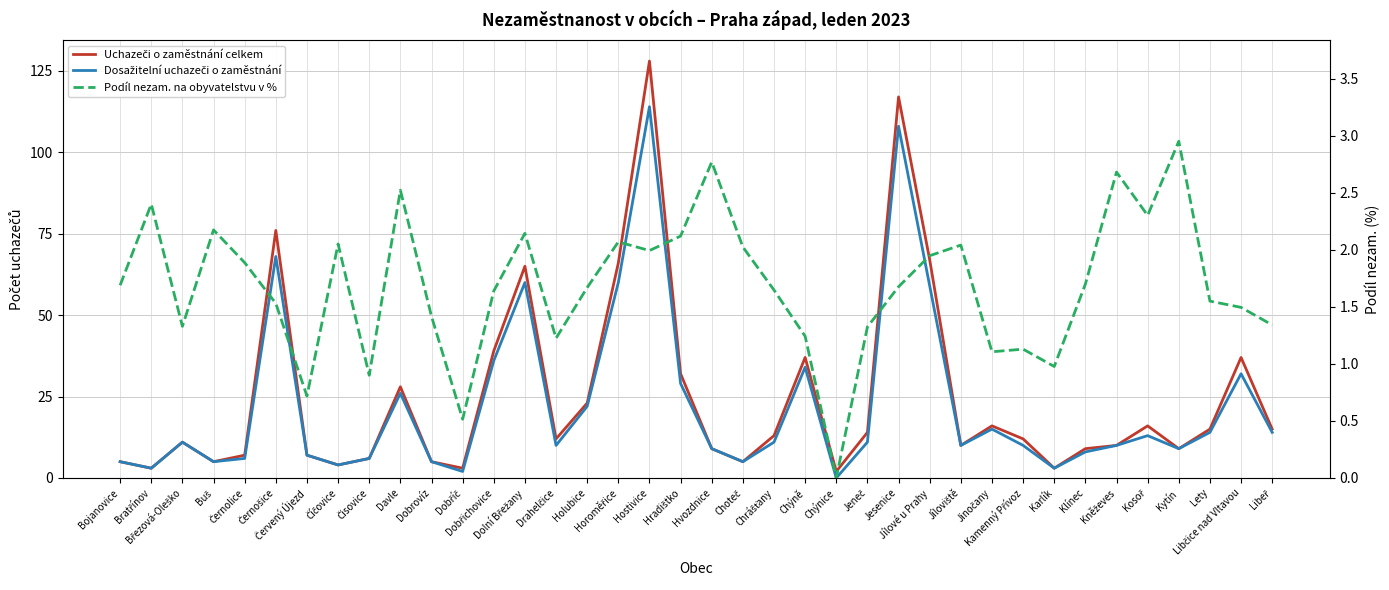

Is it true that Podíl nezam. na obyvatelstvu v % equals 4.3 at Kněževes?

False